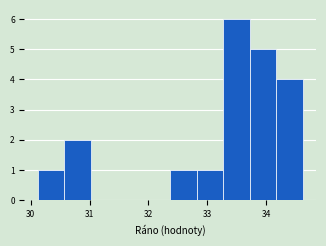

Over which range of the x-axis is the bar tallest?

33.27 to 33.72